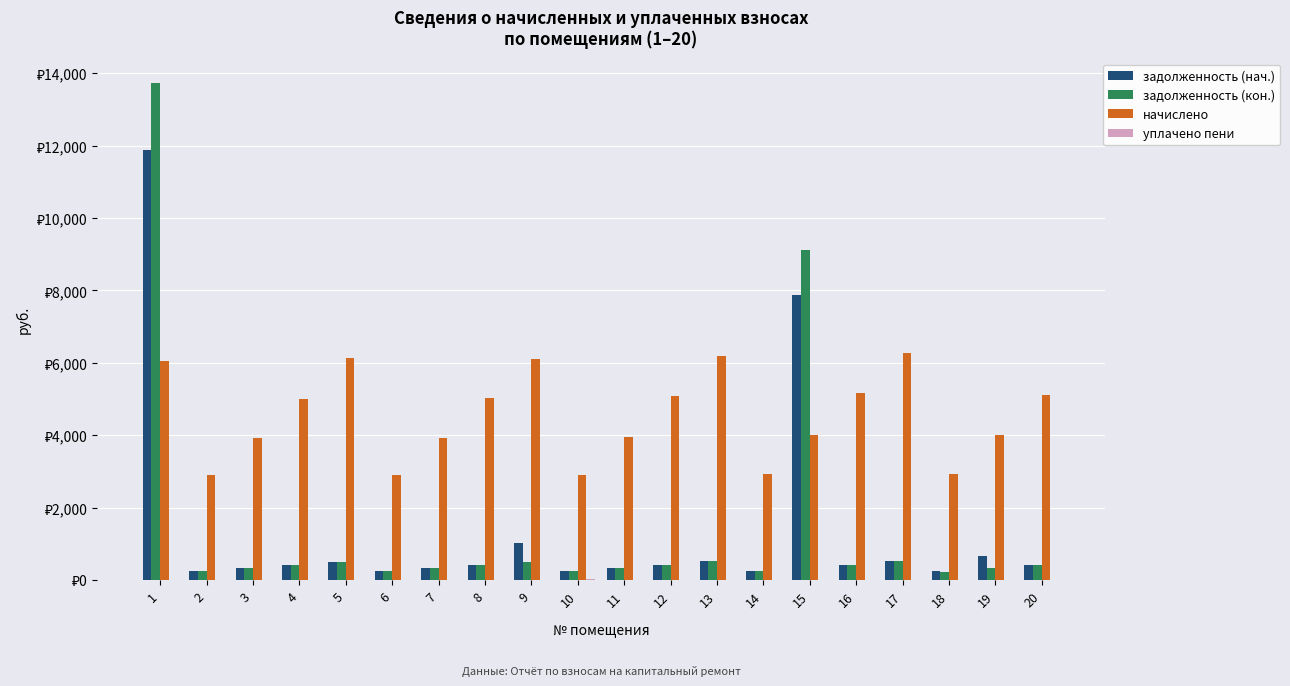

Does the chart contain stacked bars?

No